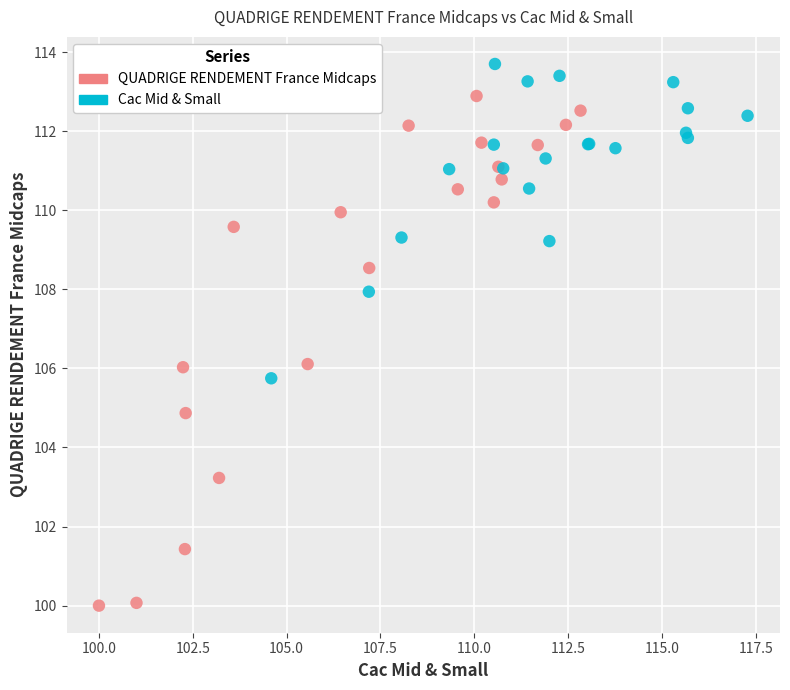

Which series has the largest Y range (max minus min)?

QUADRIGE RENDEMENT France Midcaps